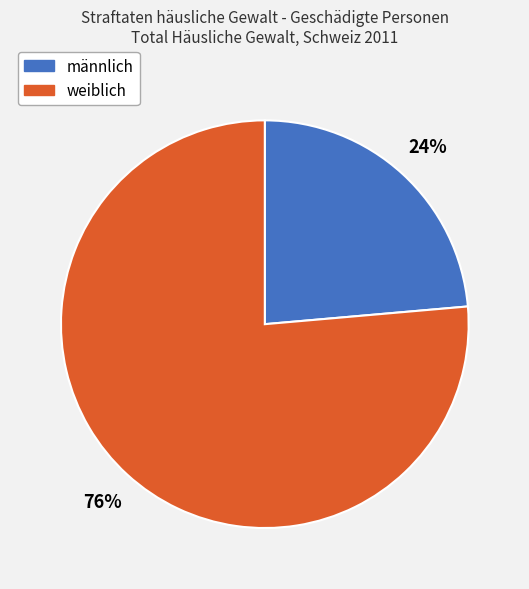

Which has a higher value, männlich or weiblich?

weiblich